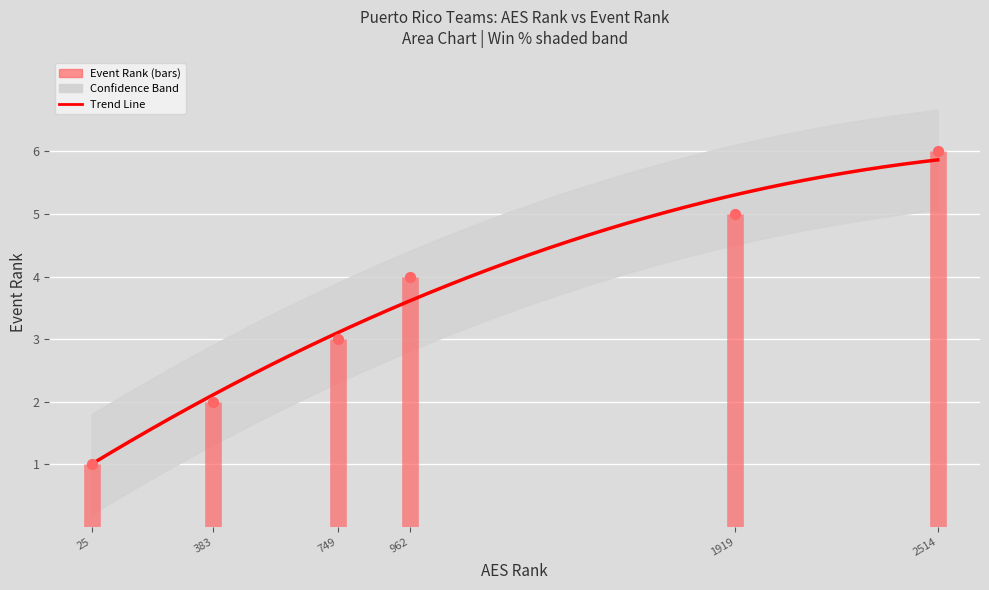

What is the change in value from 383 to 2514?

+4